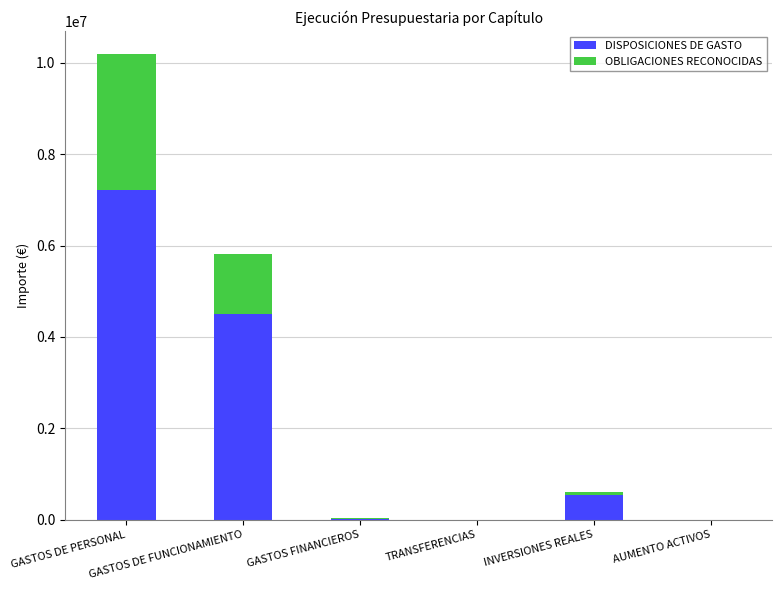

What are all the series names shown in the legend?

DISPOSICIONES DE GASTO, OBLIGACIONES RECONOCIDAS